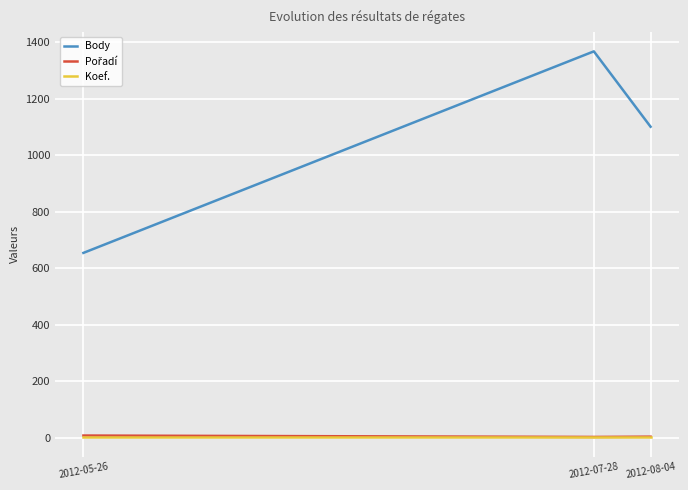

The value of Body at 2012-07-28 is 2404. True or false?

False